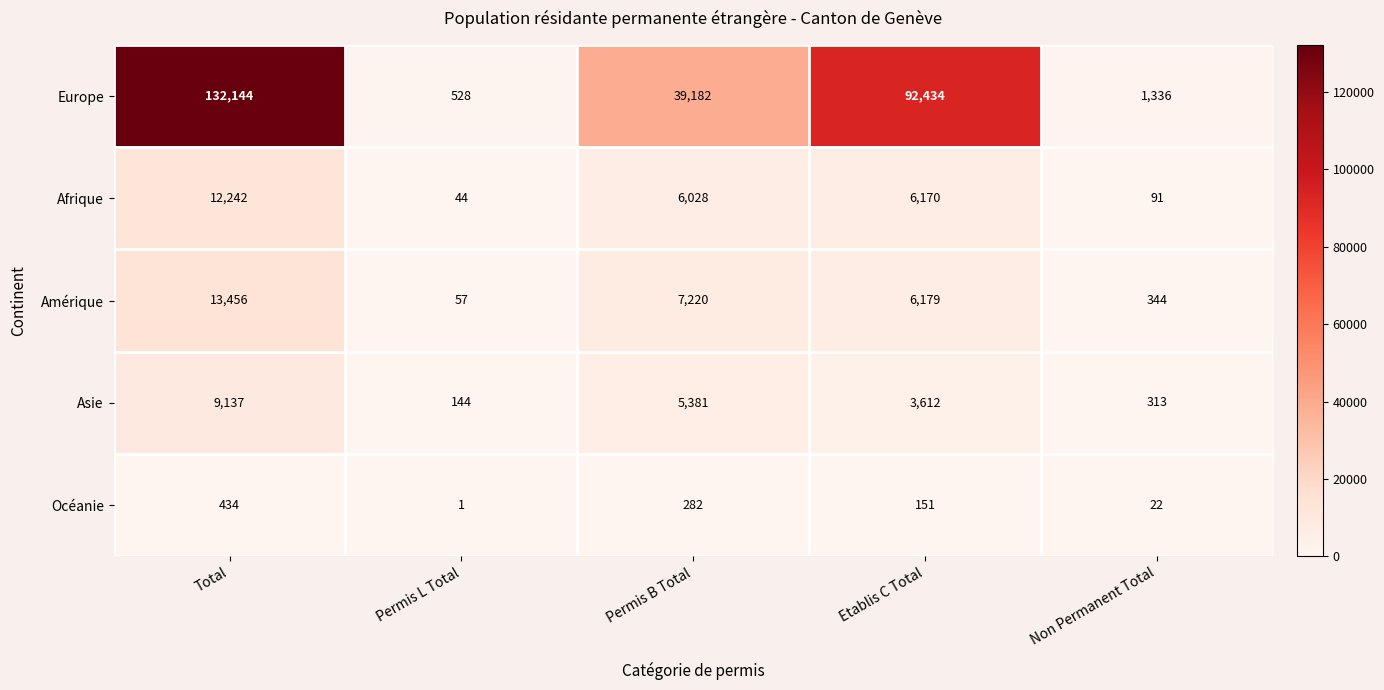

At which category is the sum across all series the highest?

Total